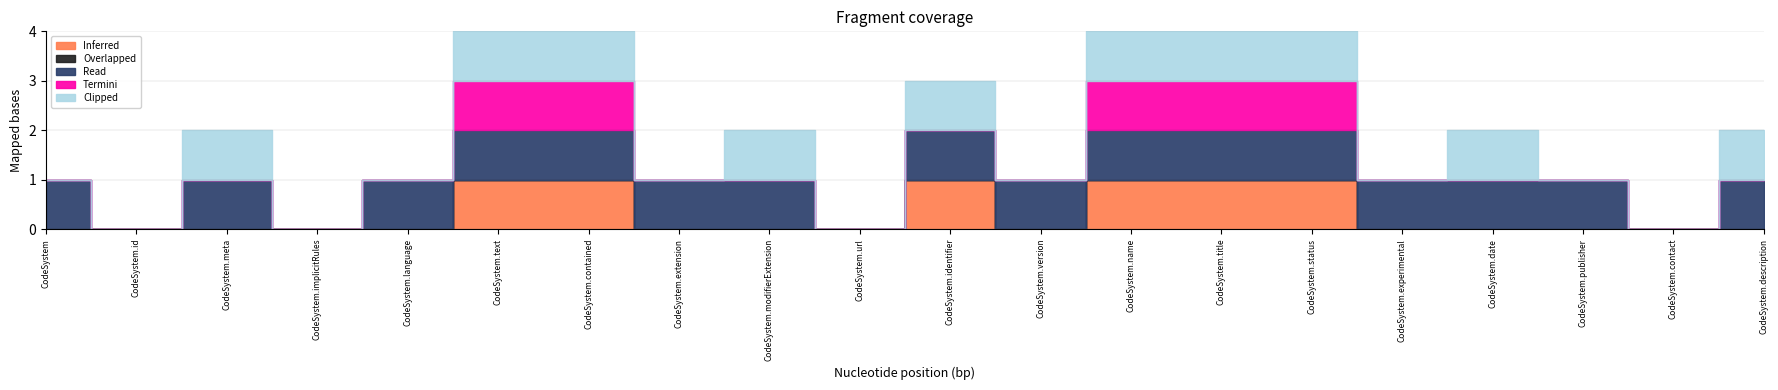

How many interior local peaks does the Clipped series have?

4